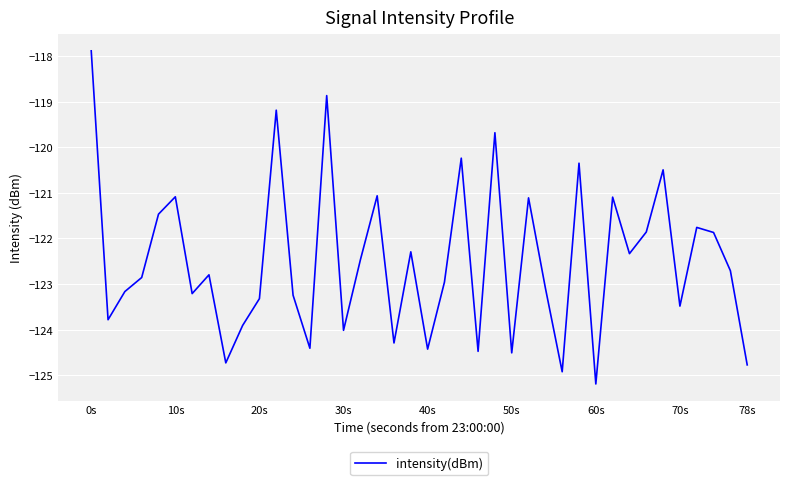

What is the difference between the maximum and minimum values?

7.3